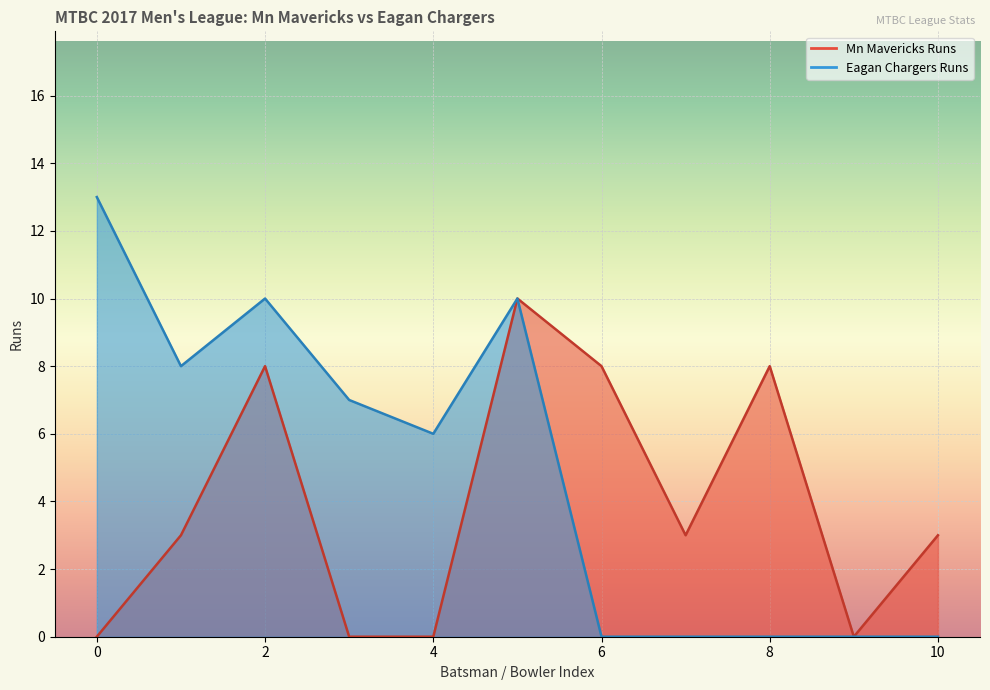

How many points are higher than both their immediate neighbors (excluding endpoints)?

3